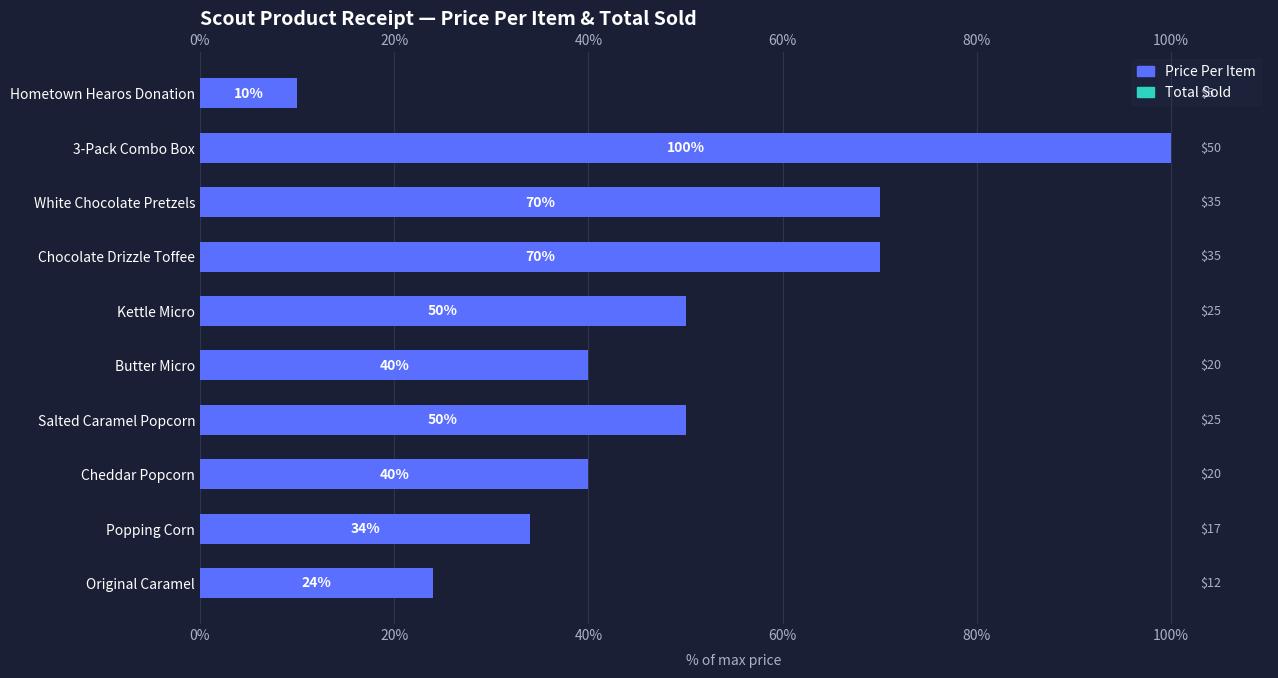

Rank the series by their average value, from highest to lowest.

Price Per Item, Total Sold